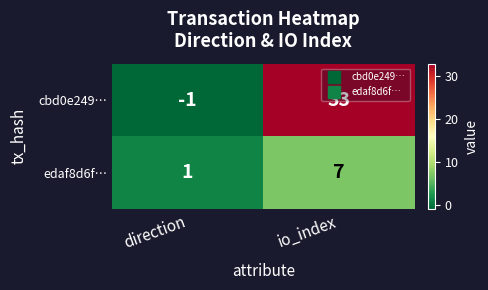

What is the sum of all cbd0e249… values?

32